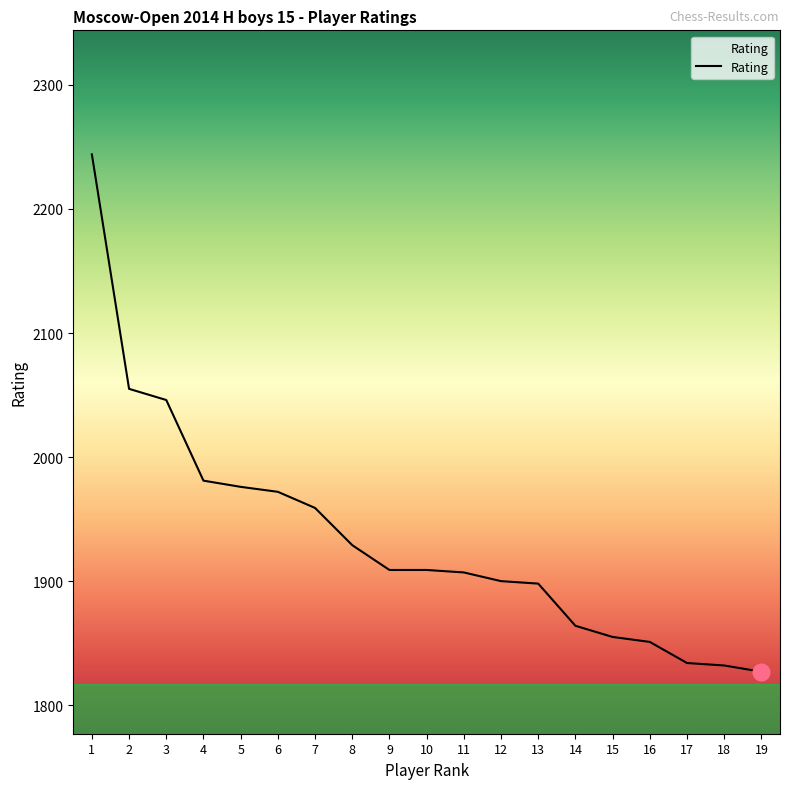

How many values are below 1909?

9